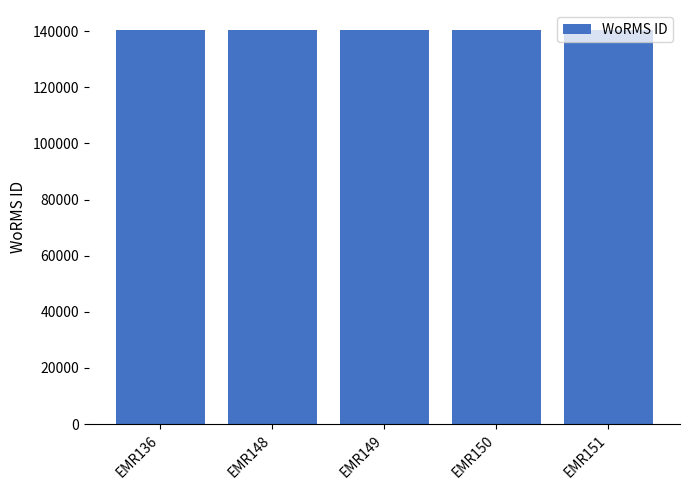

Is it true that the value at EMR151 is 140405?

True